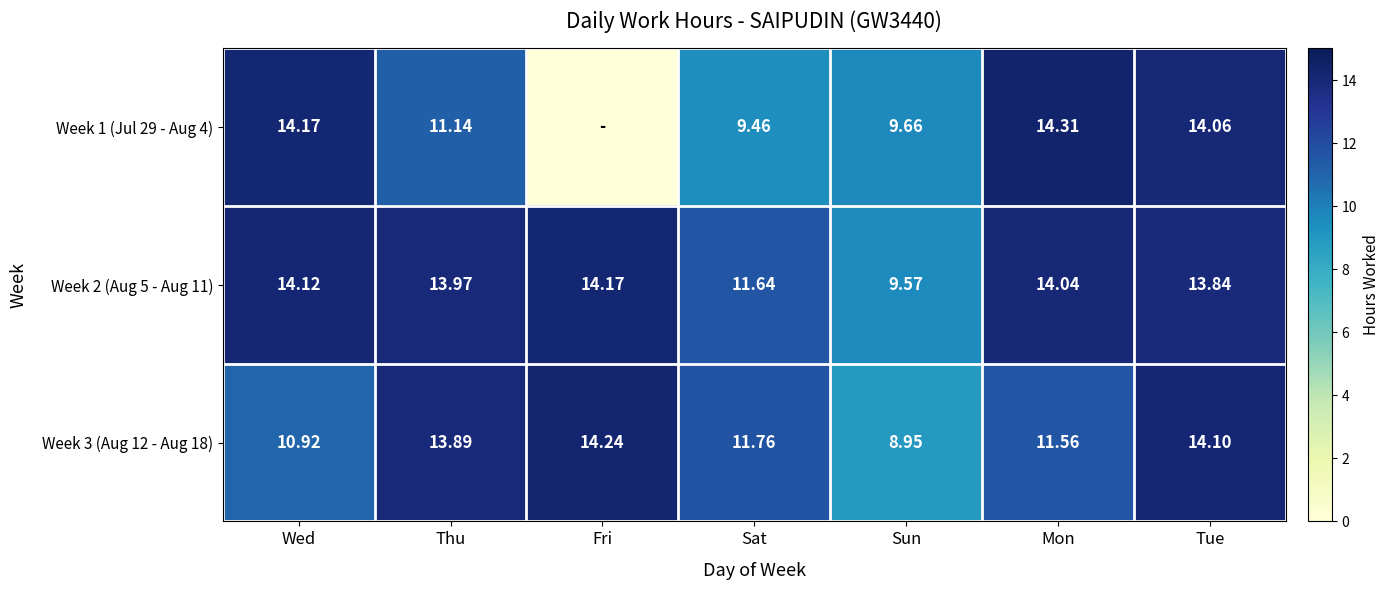

What is the difference between the highest and lowest values at Fri?

14.2